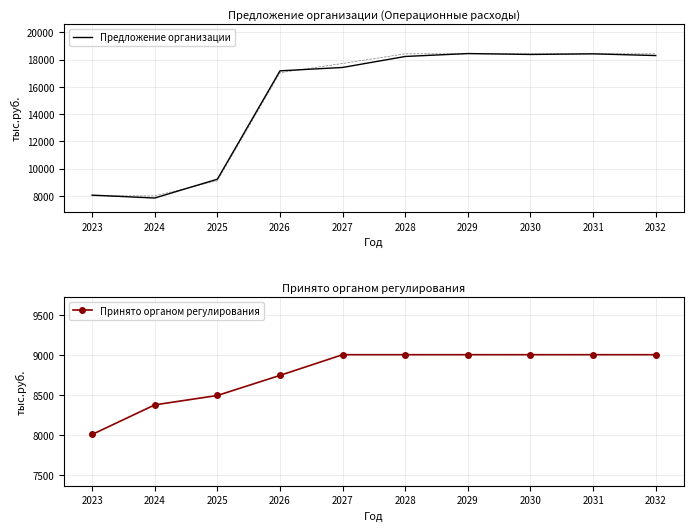

What are all the series names shown in the legend?

Предложение организации, Принято органом регулирования